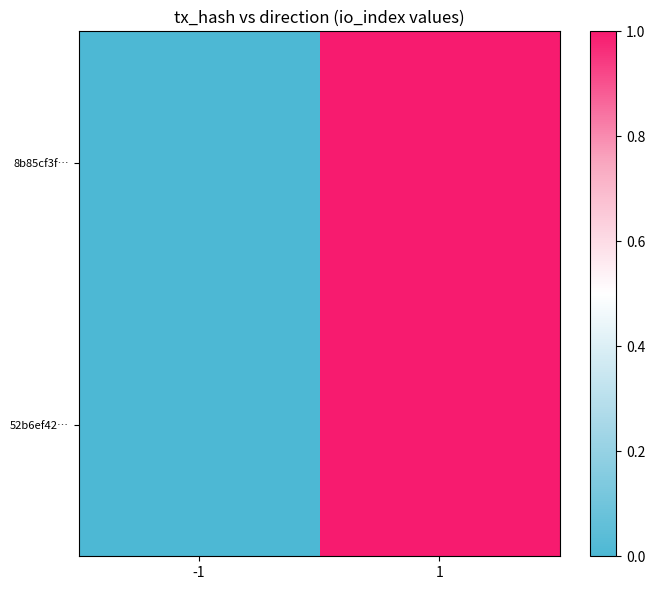

How many data points does each series have?

2